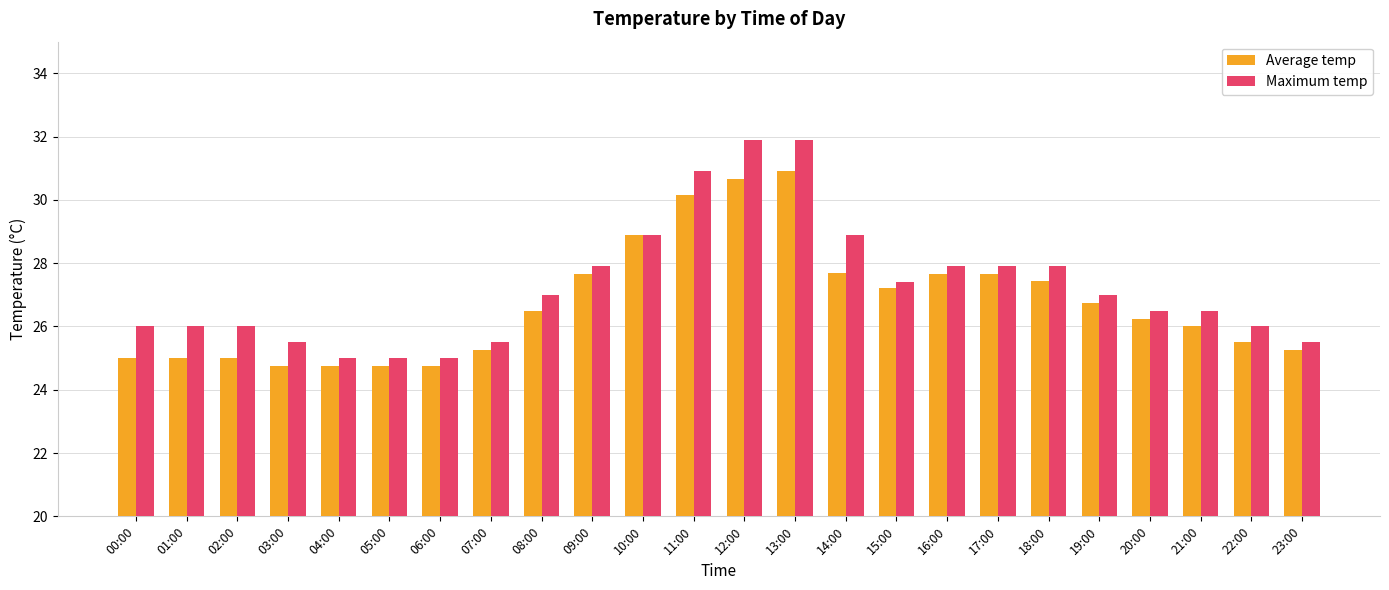

What is the sum of the Average temp values at 09:00 and 19:00?

54.4